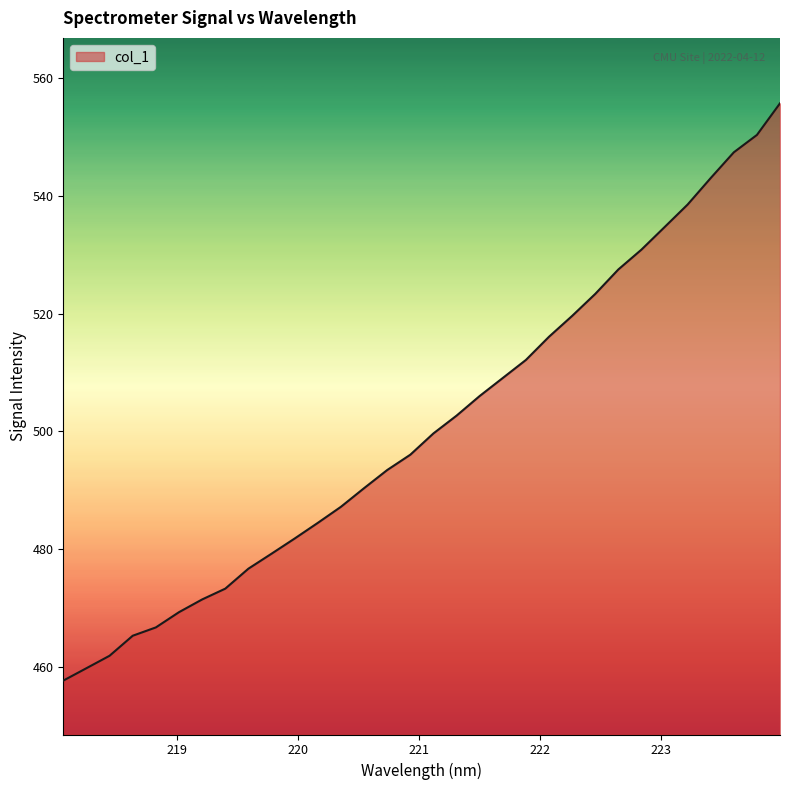

What is the difference between the maximum and minimum values?

98.1